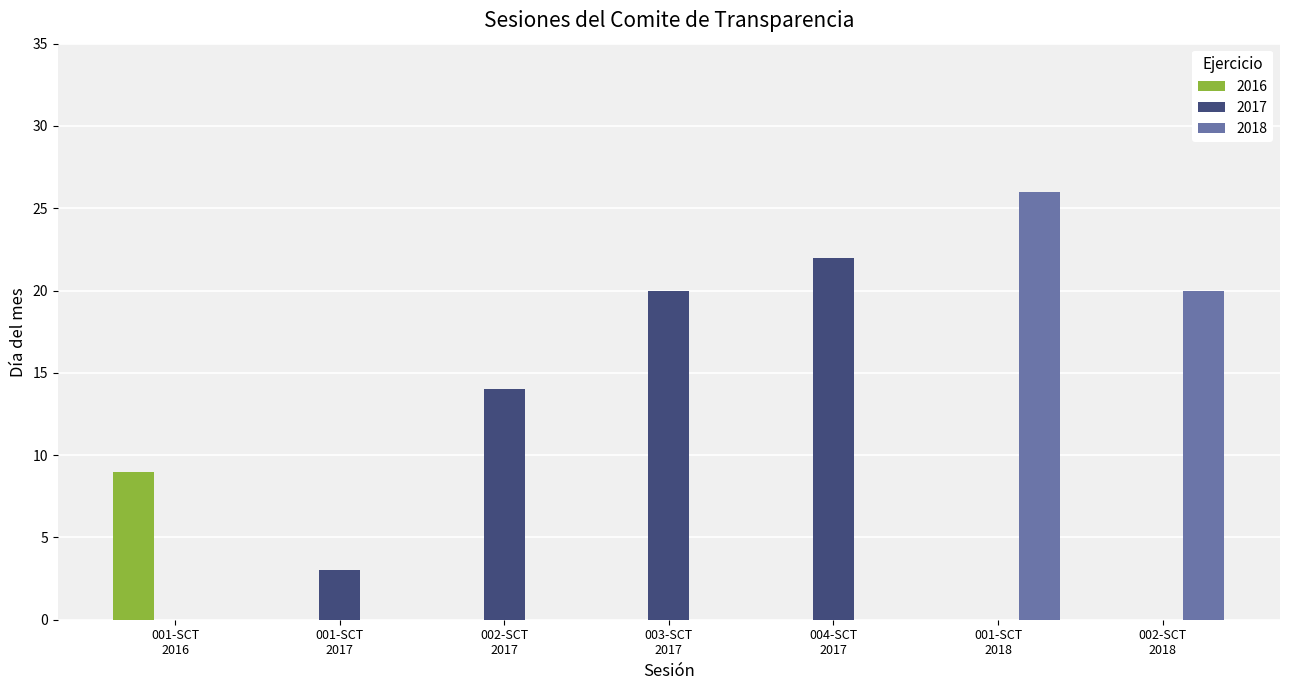

Which series has the largest total across all categories?

2017